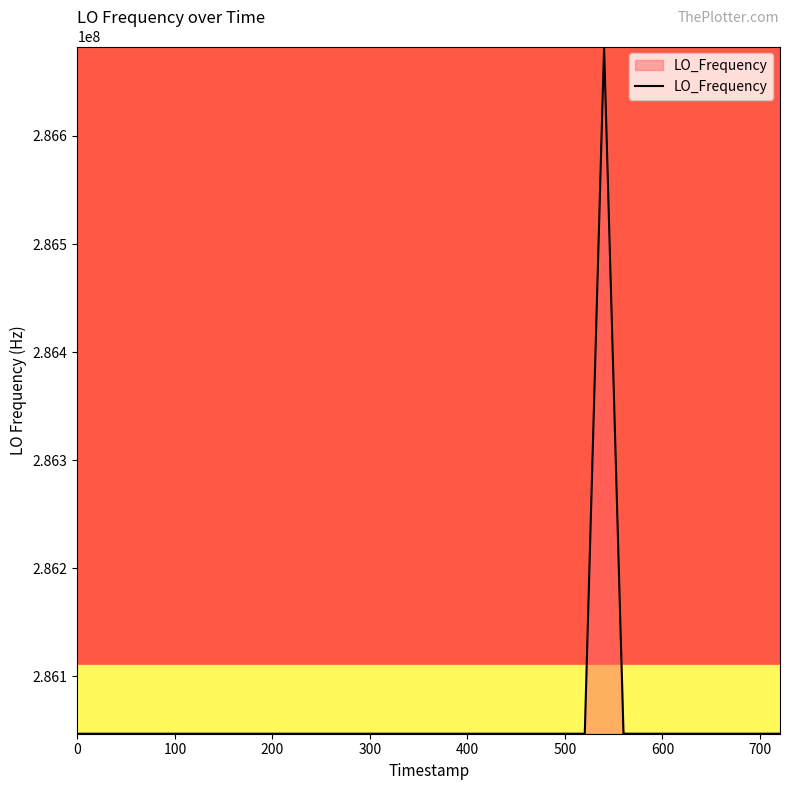

What is the maximum value shown in the chart?

286682700.5